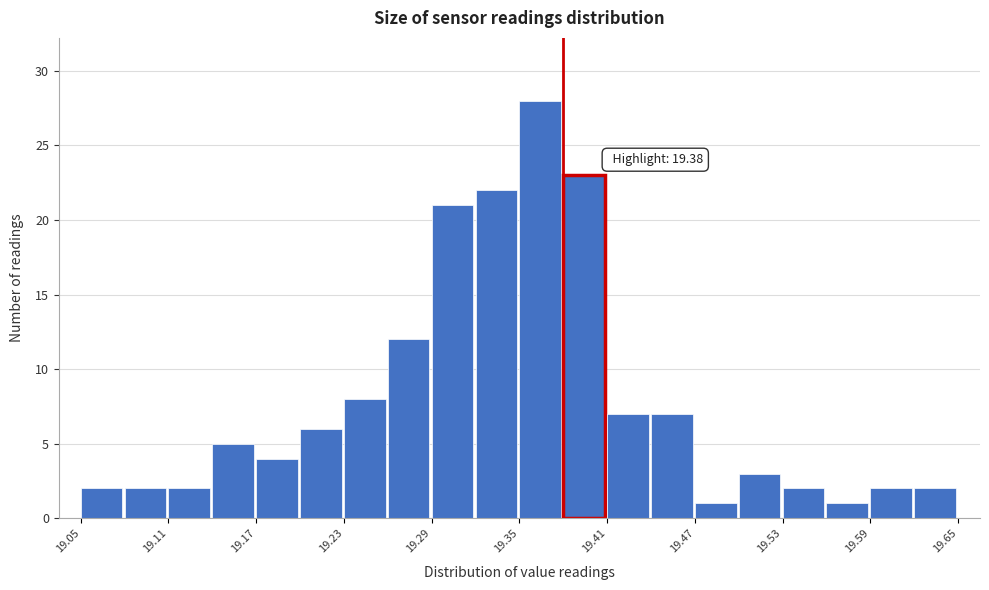

Read against the x-axis, roughly where is the centre of the tallest bar?

19.36